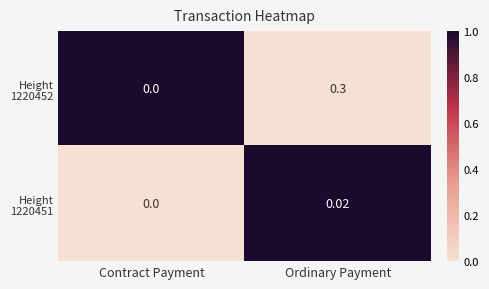

Which label corresponds to the largest value in the chart?

Ordinary Payment